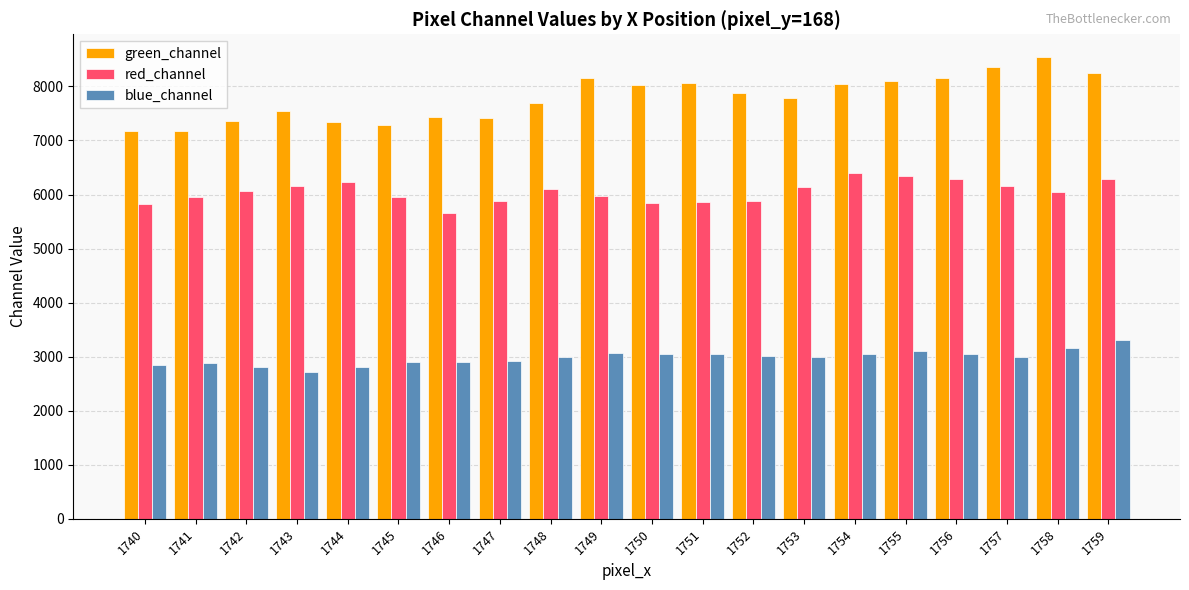

Rank the series by their maximum value, from lowest to highest.

blue_channel, red_channel, green_channel